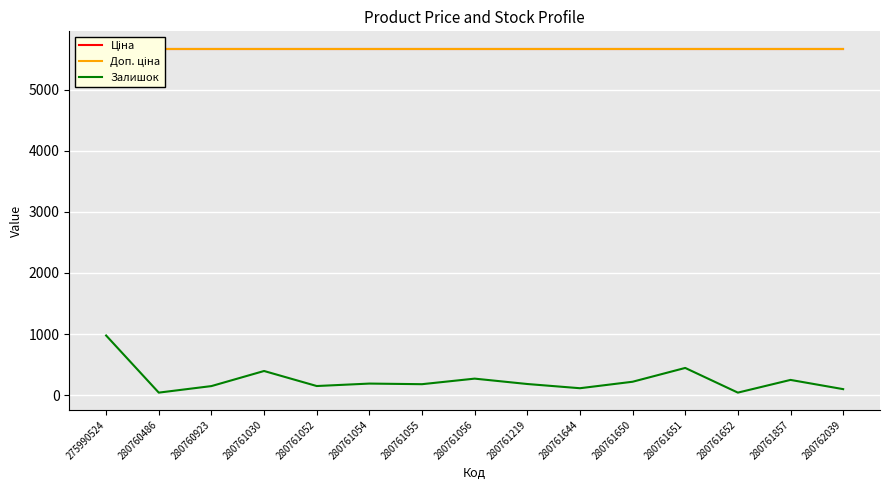

Which category has the lowest value across all series?

280760486